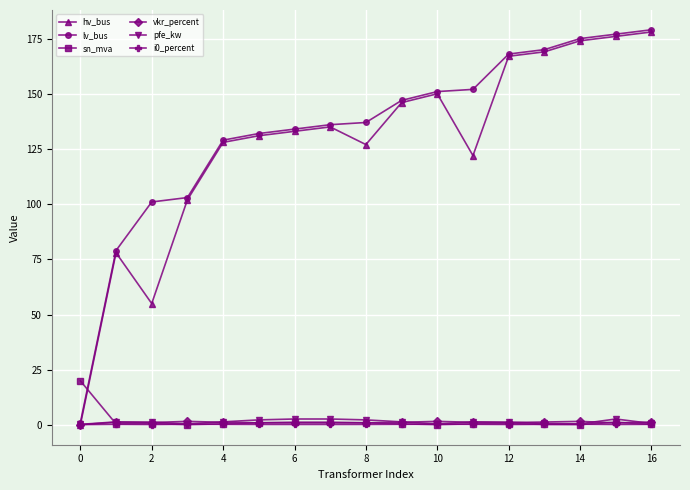

True or false: vkr_percent has more than 2 interior local peaks.

True